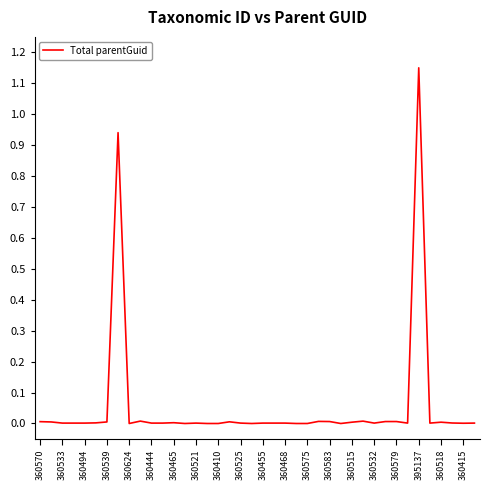

Is this an area chart (filled region under the line)?

No